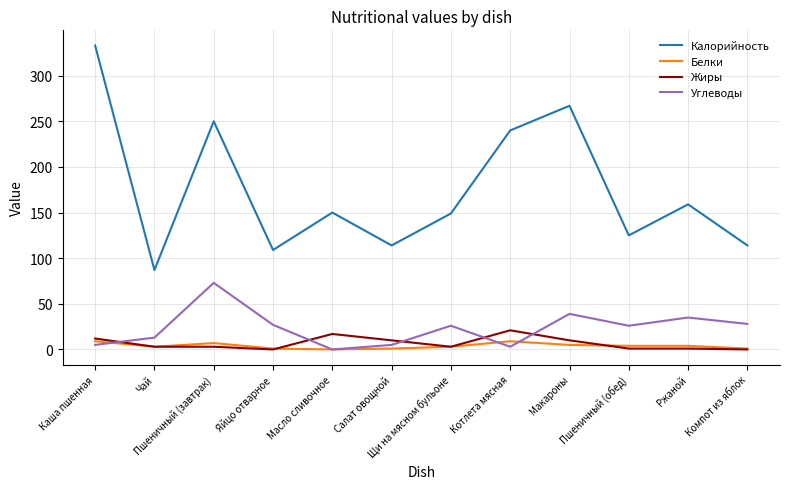

Rank the series at Пшеничный (завтрак) from highest to lowest value.

Калорийность, Углеводы, Белки, Жиры